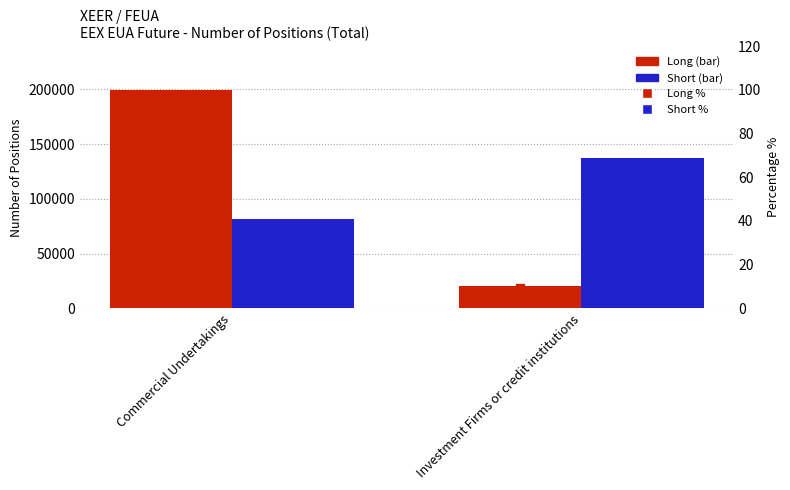

Which series reaches the maximum Y coordinate?

Long